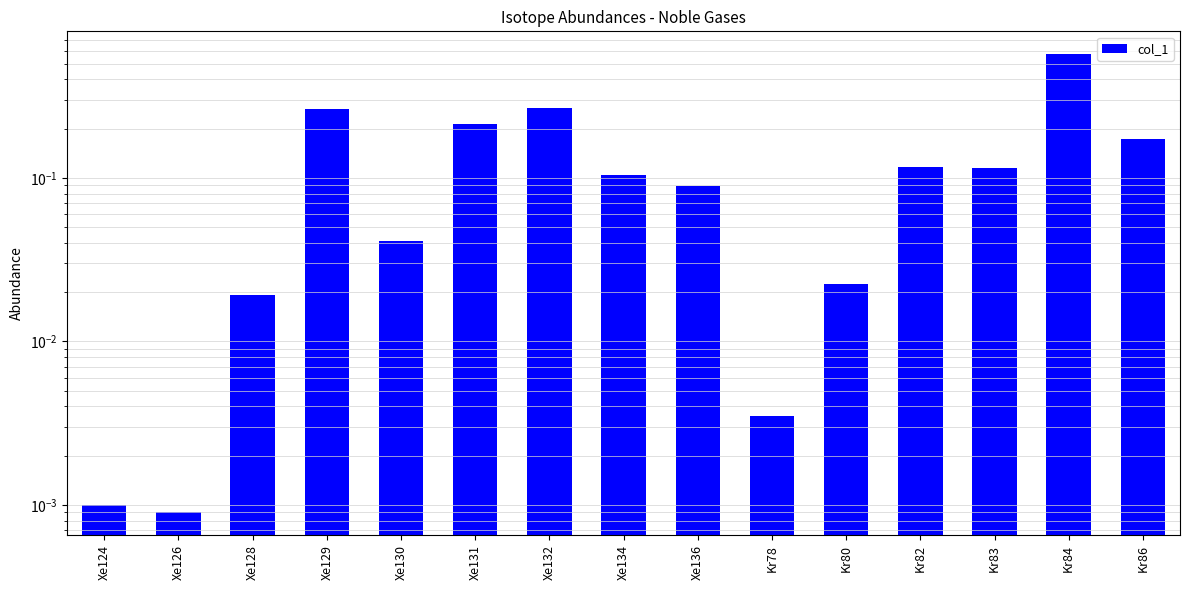

Reading left to right, extract all data points from this chart.

0.0	0.0	0.0	0.3	0.0	0.2	0.3	0.1	0.1	0.0	0.0	0.1	0.1	0.6	0.2